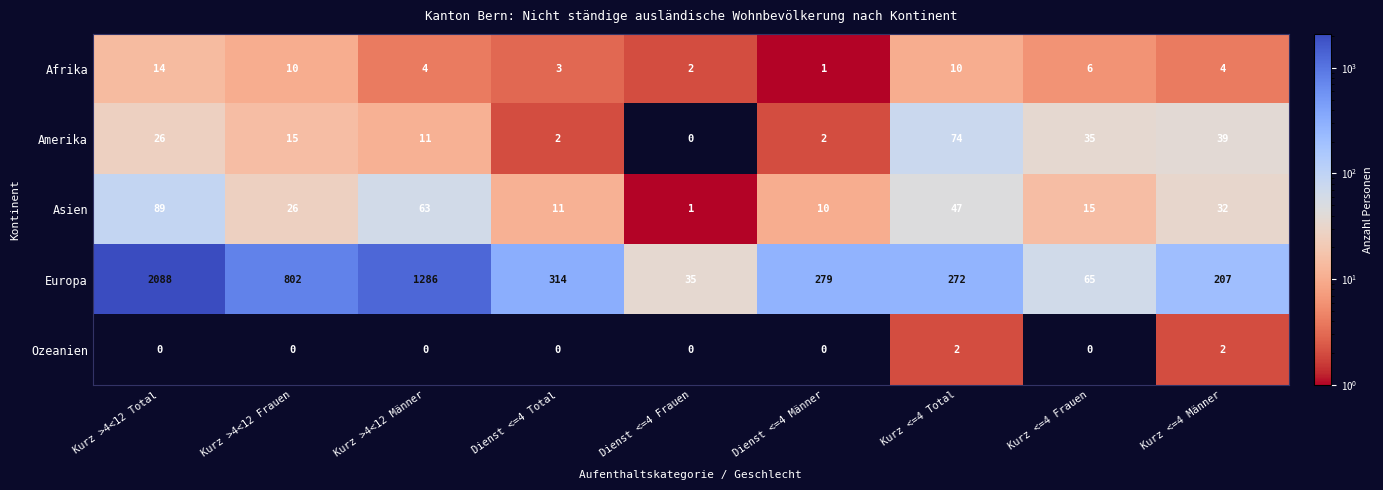

What is the total value across all series at Kurz >4<12 Total?

2217